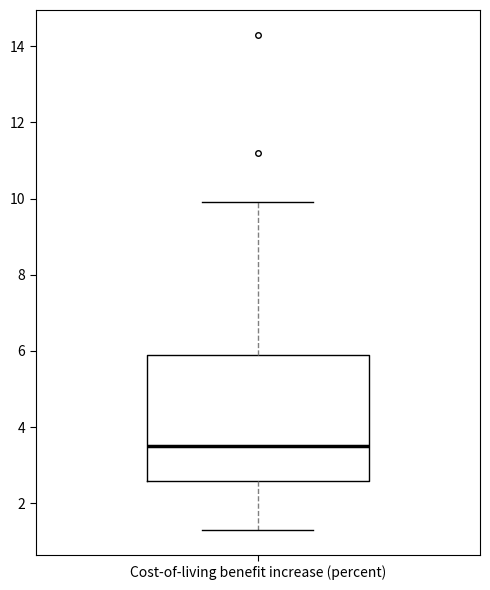

Where does the median line of the box for Cost-of-living benefit increase (percent) sit on the y-axis? The values are not printed on the chart, so give them approximately, as read against the axis.

3.6